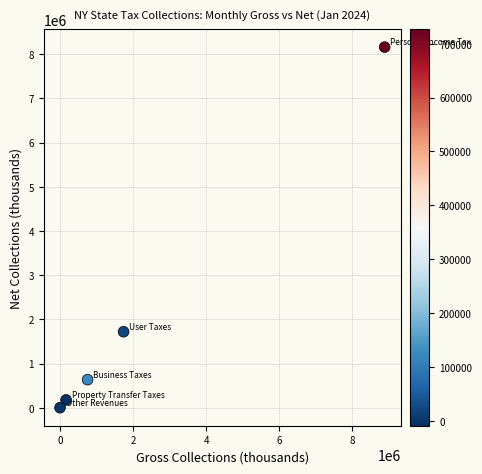

What is the range of X values (max minus min)?

8885744.3